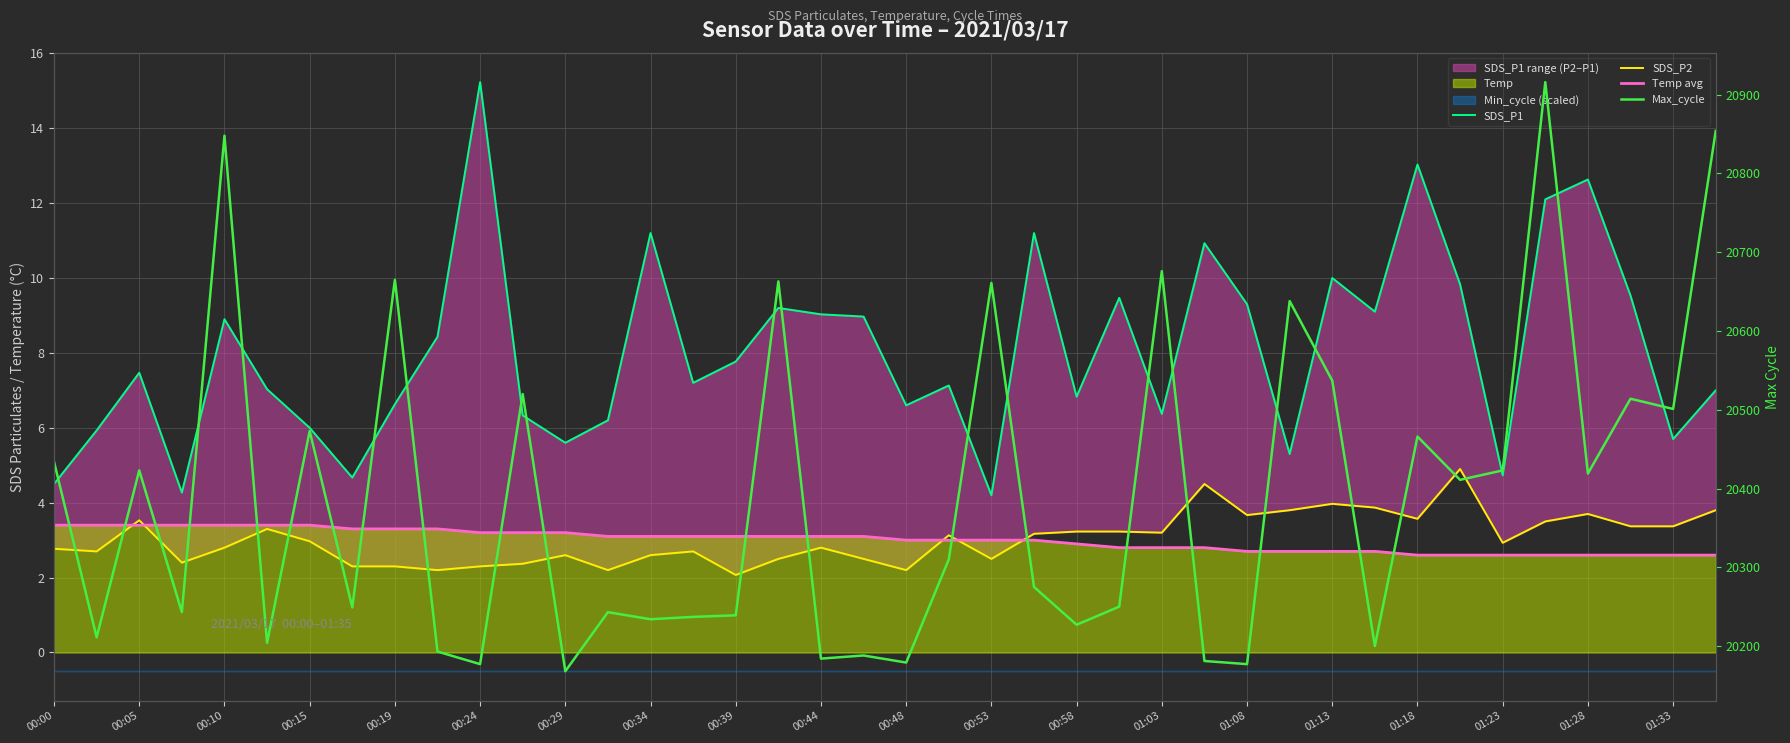

Does the chart have visible grid lines?

Yes